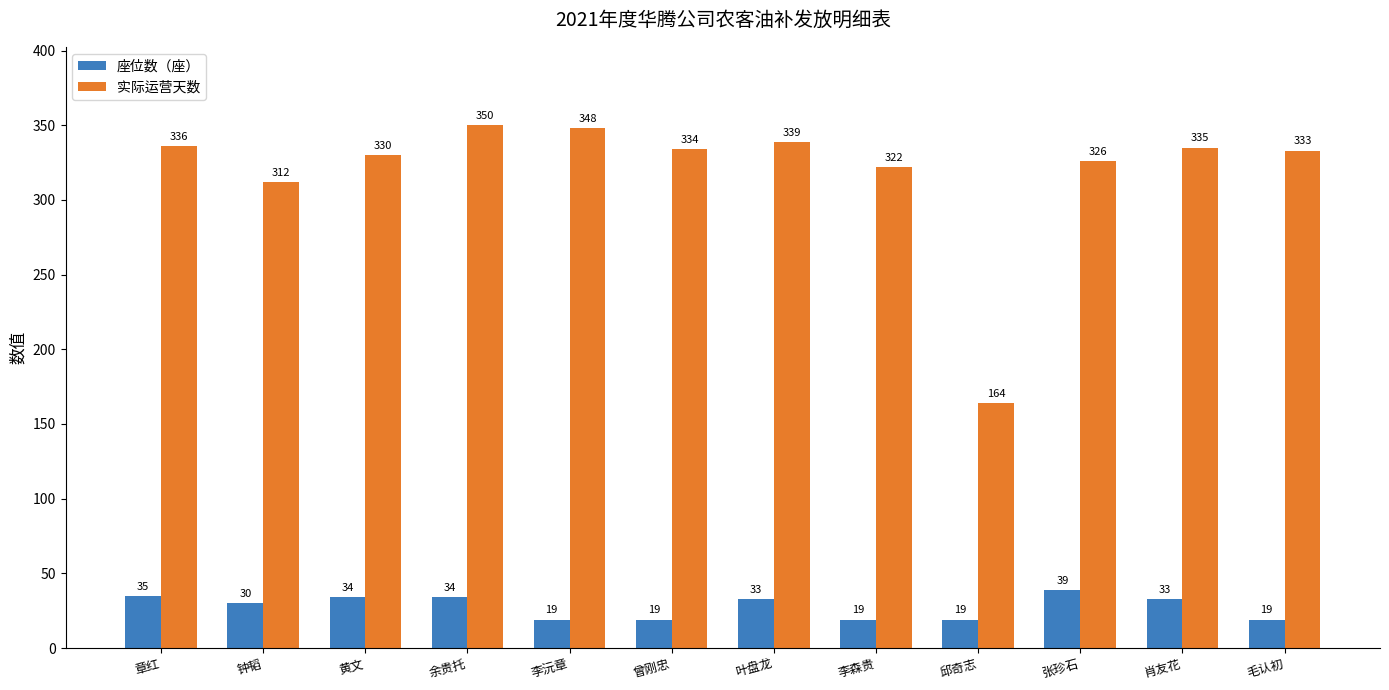

What is the sum of all 实际运营天数 values?

3829